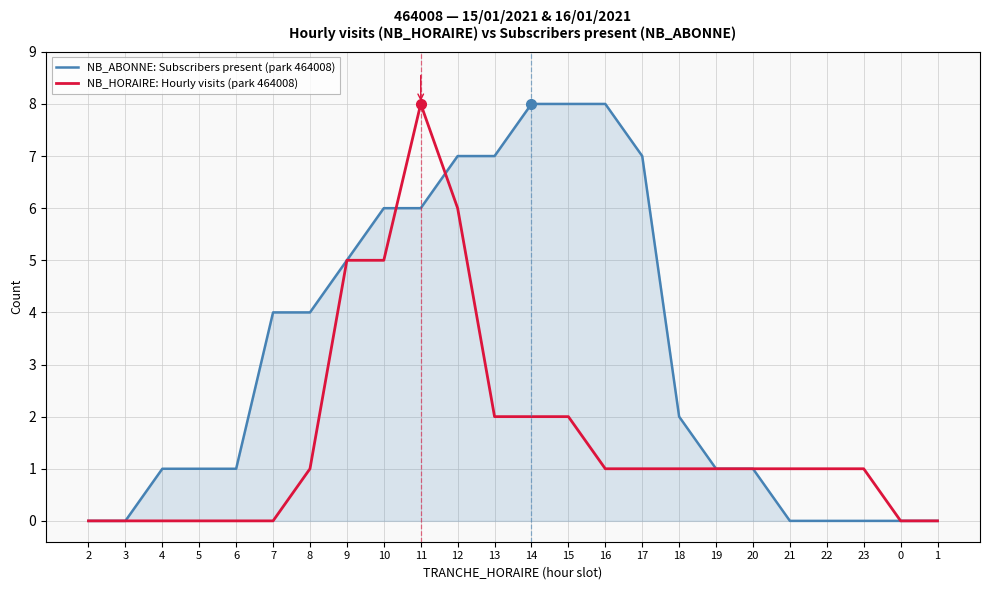

True or false: NB_HORAIRE: Hourly visits (park 464008) has a value of 3 at 7.

False